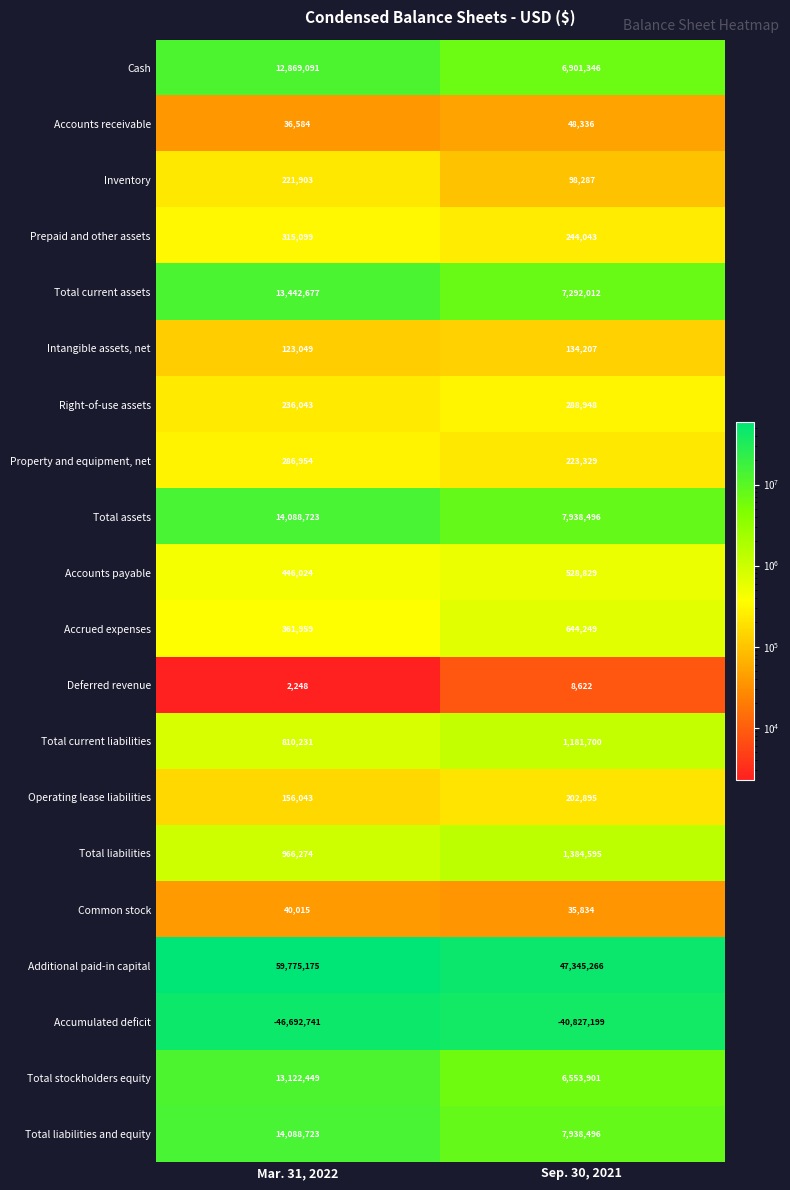

At which category is the sum across all series the highest?

Mar. 31, 2022